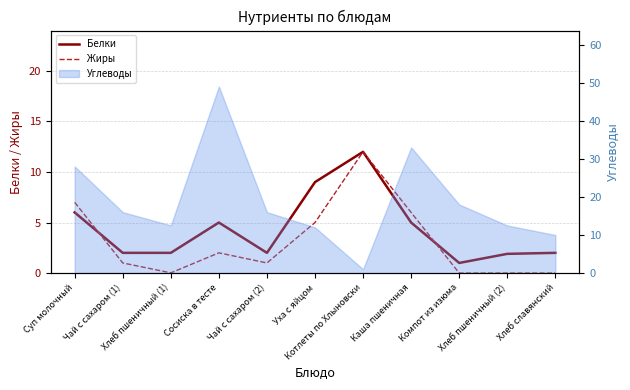

True or false: Белки has more than 0 interior local peaks.

True